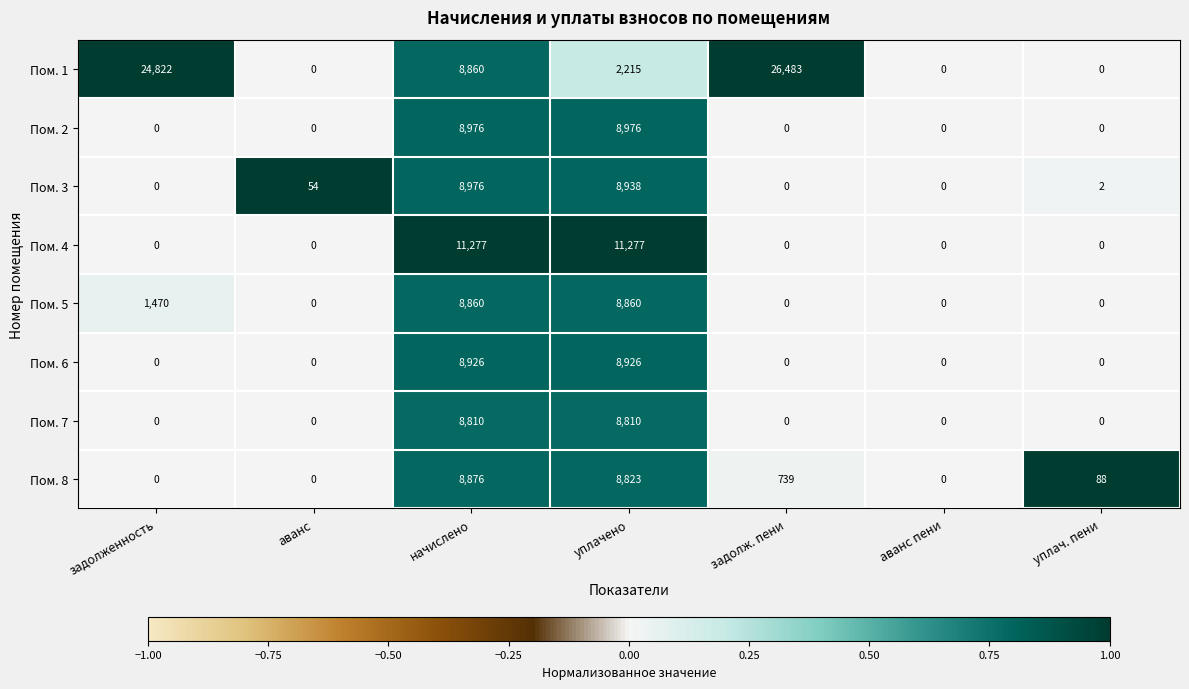

True or false: Пом. 5 has a value of -2834 at аванс.

False